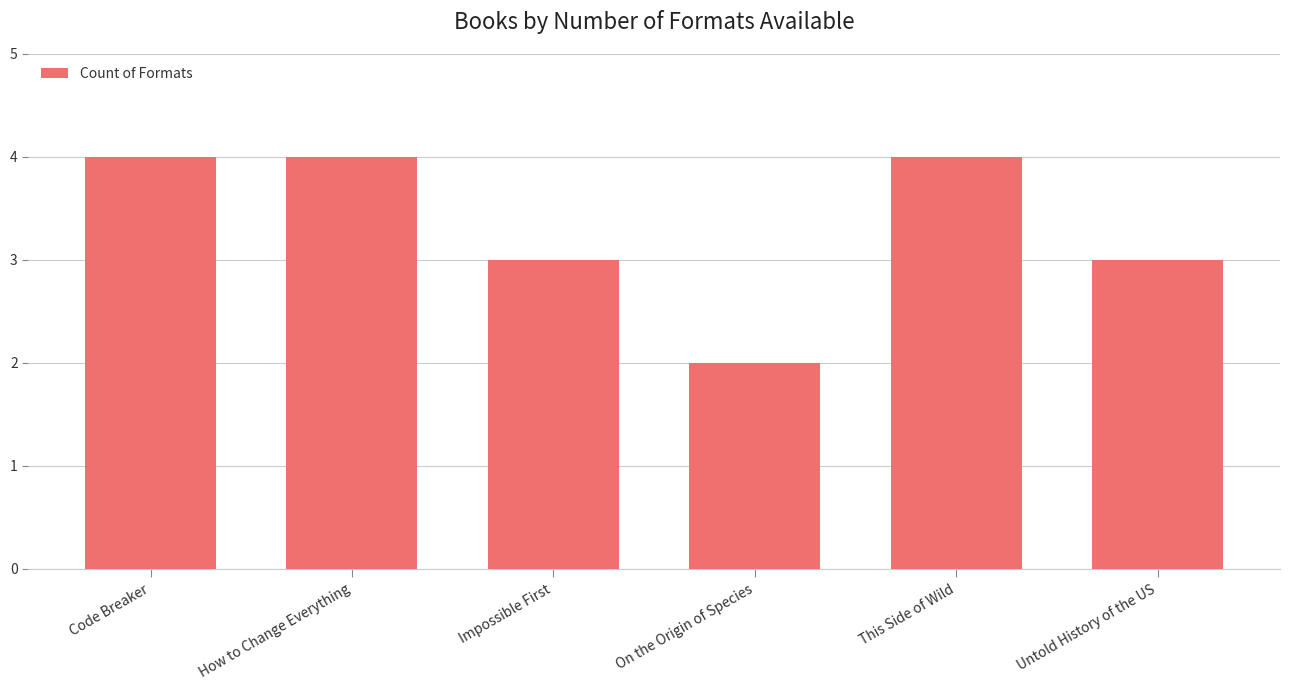

Which category has the lowest value across all series?

On the Origin of Species